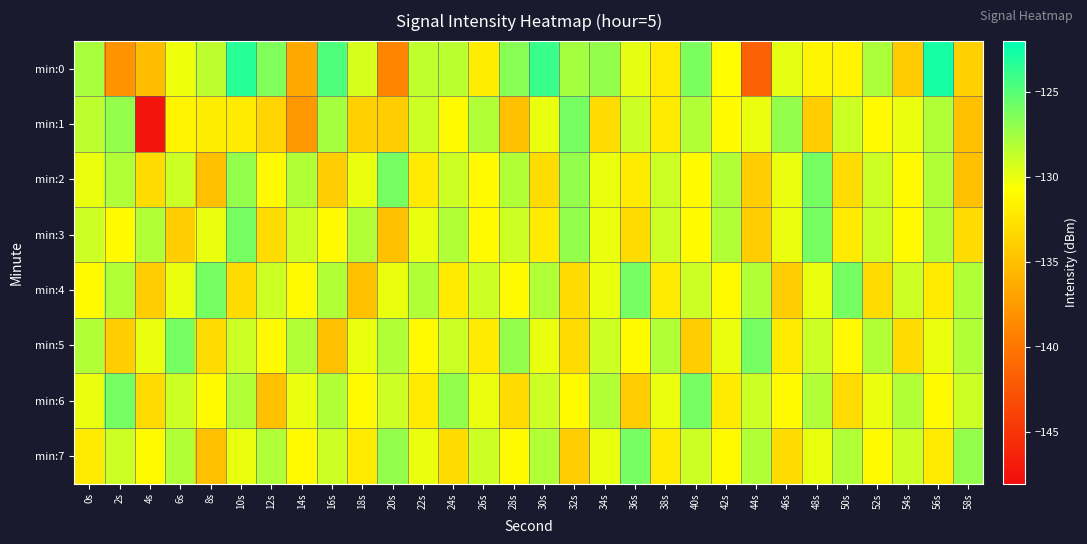

Which series changed the most between 32s and 36s?

min:7